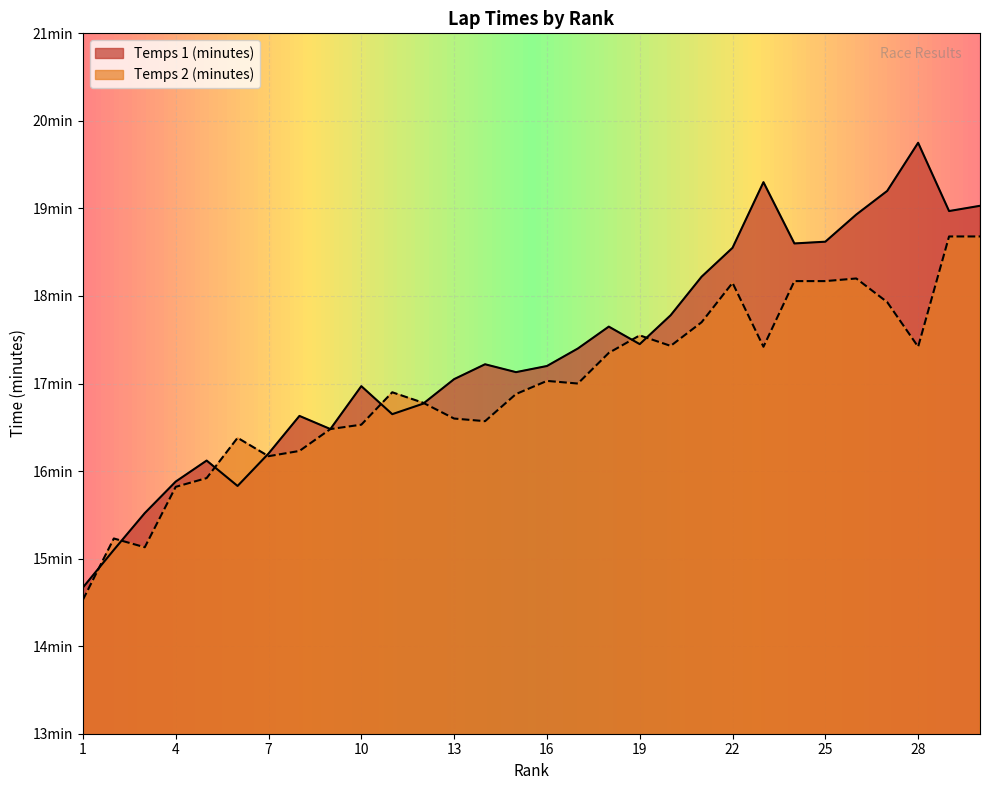

What is the sum of all Temps 1 (minutes) values?

520.9